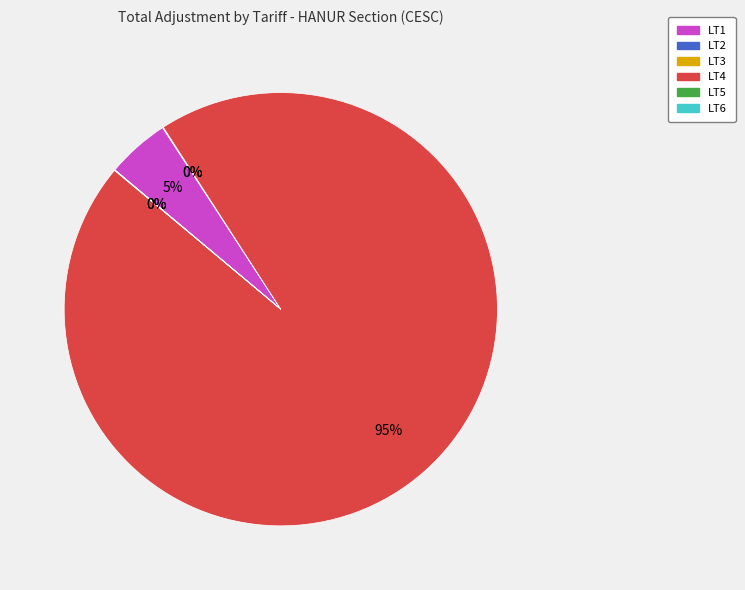

Which has a higher value, LT1 or LT4?

LT4